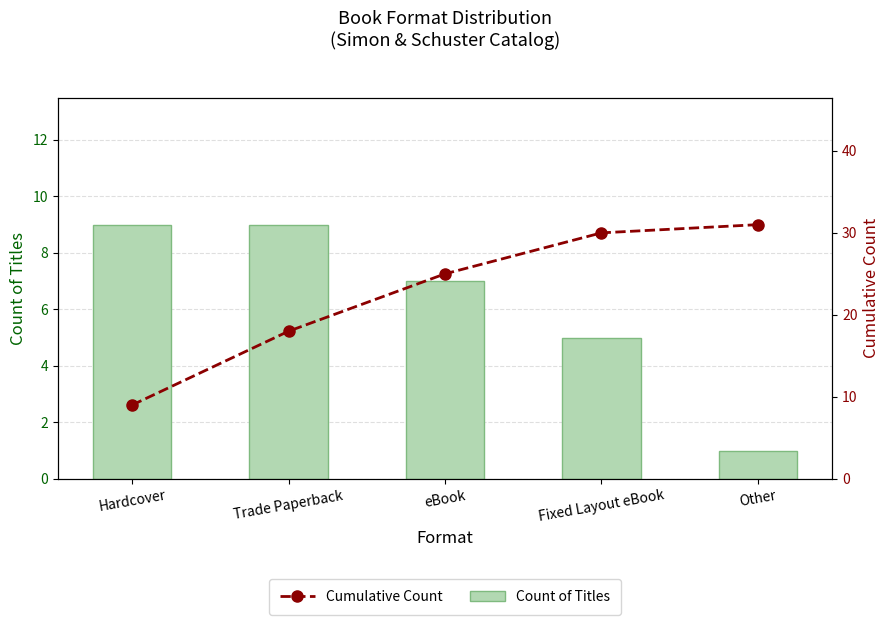

At which label is Cumulative Count closest to 20?

Trade Paperback